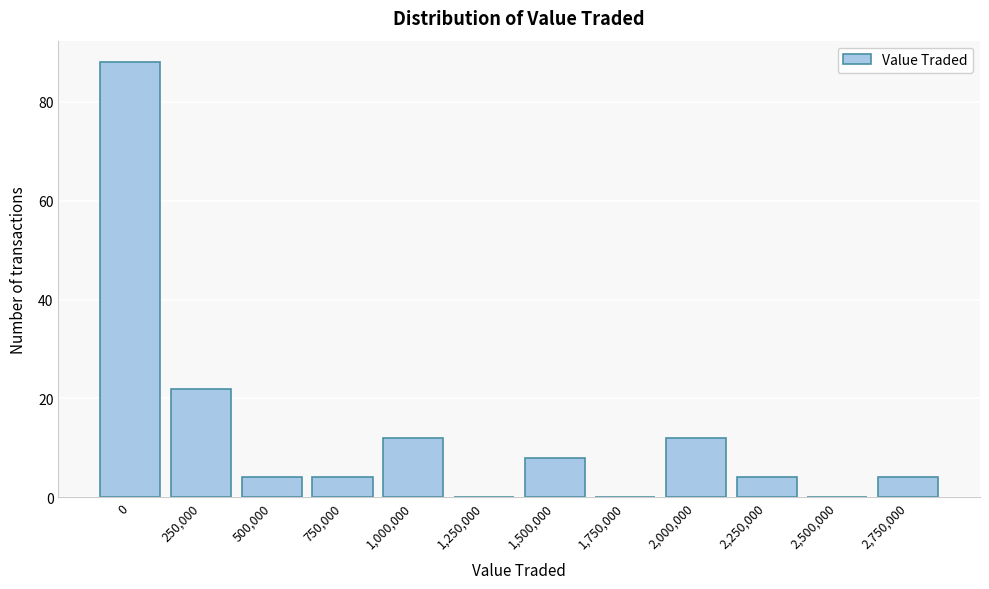

Reading left to right, what are all the values shown in this chart?

0=88	250,000=22	500,000=4	750,000=4	1,000,000=12	1,250,000=0	1,500,000=8	1,750,000=0	2,000,000=12	2,250,000=4	2,500,000=0	2,750,000=4